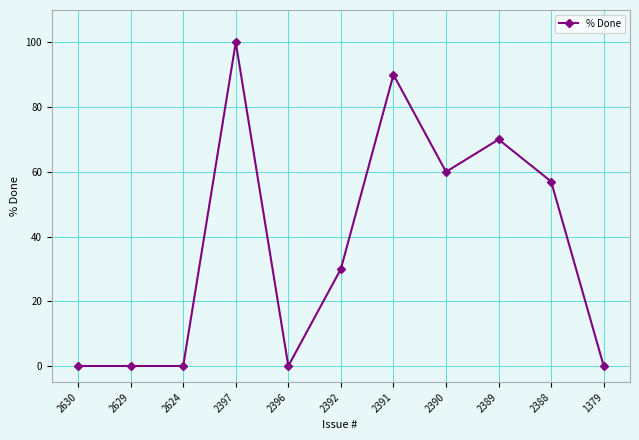

What is the change in value from 2629 to 2391?

+90